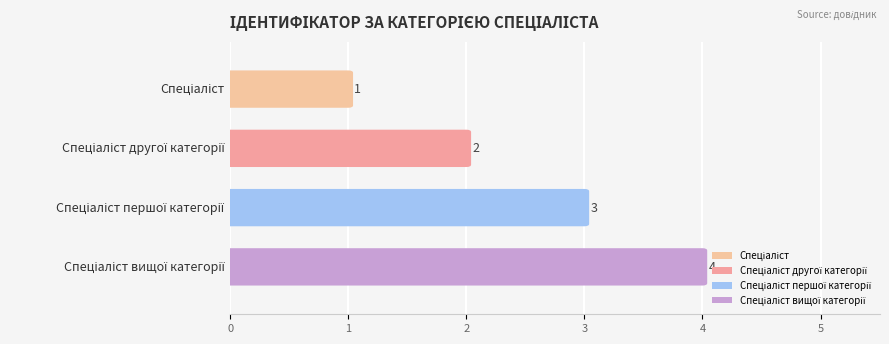

Count the number of values greater than 3.

1